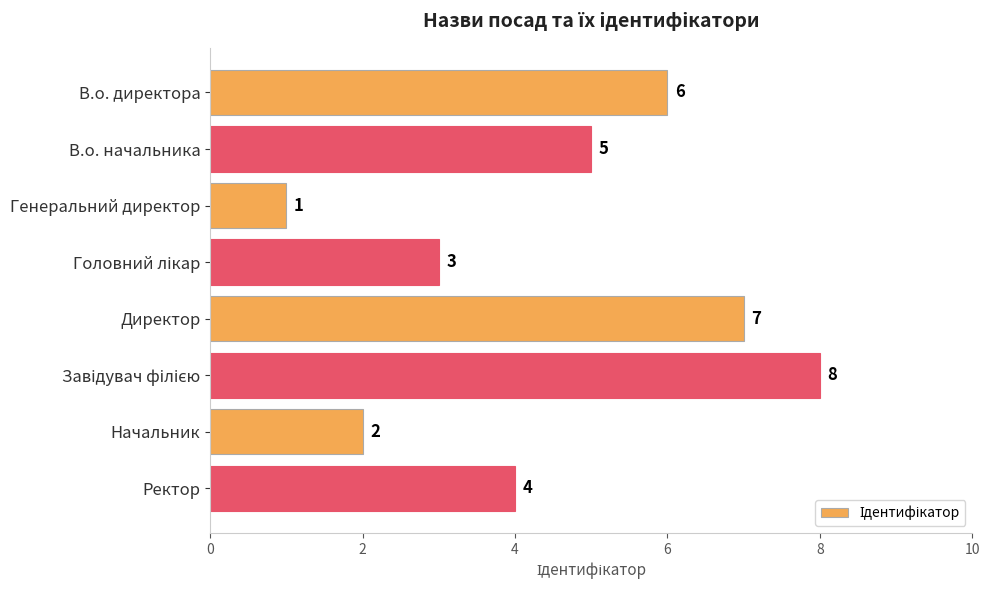

Approximately how many times larger is the value at В.о. директора compared to Начальник?

3.0